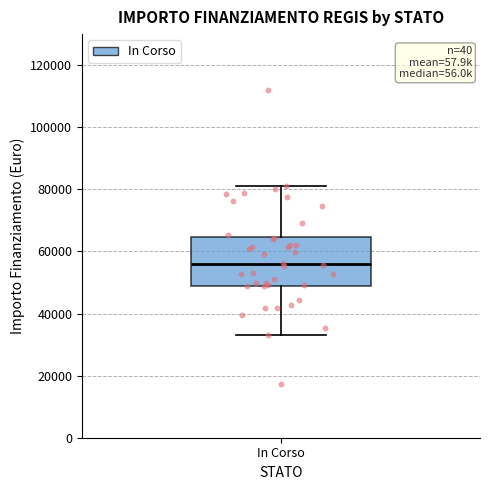

Where does the median line of the box for In Corso sit on the y-axis? The values are not printed on the chart, so give them approximately, as read against the axis.

56000